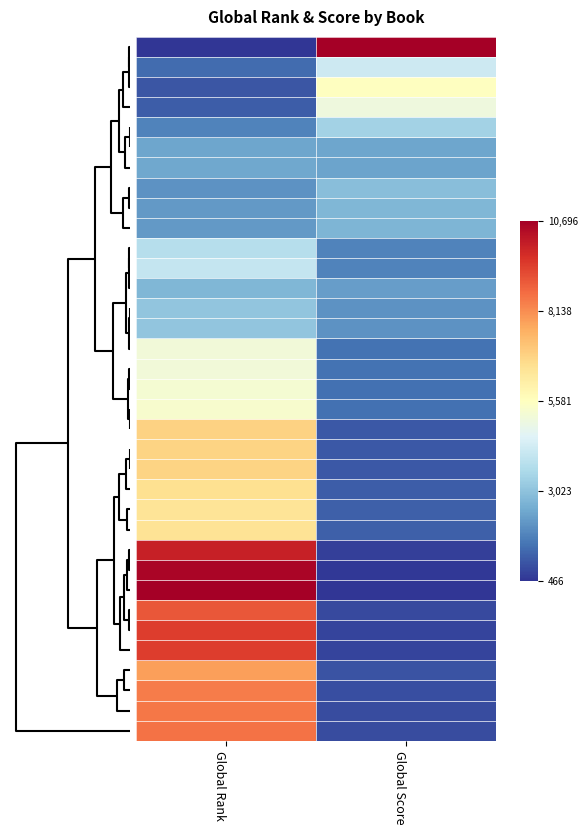

How many data points does each series have?

2